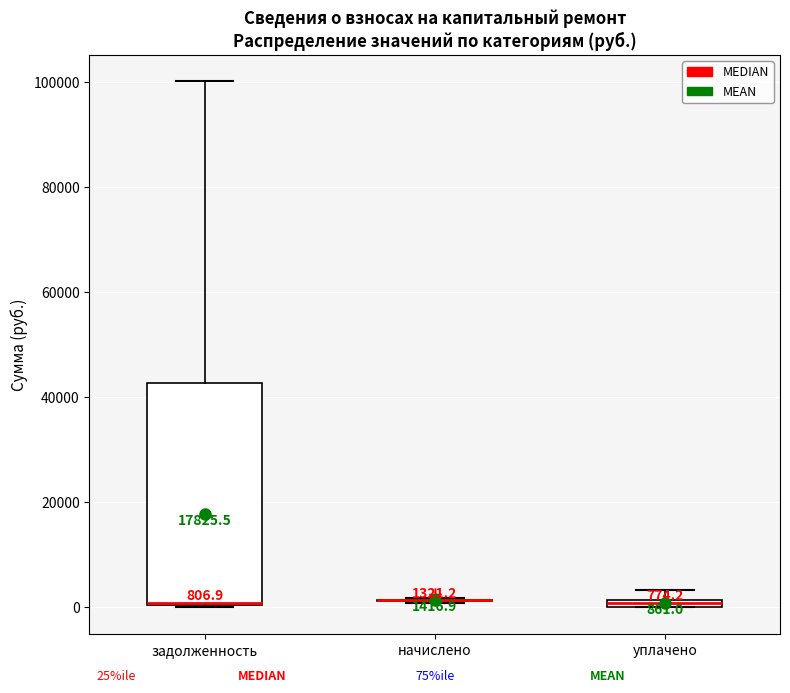

Comparing the boxes themselves (not the whiskers), which one is the tallest?

задолженность